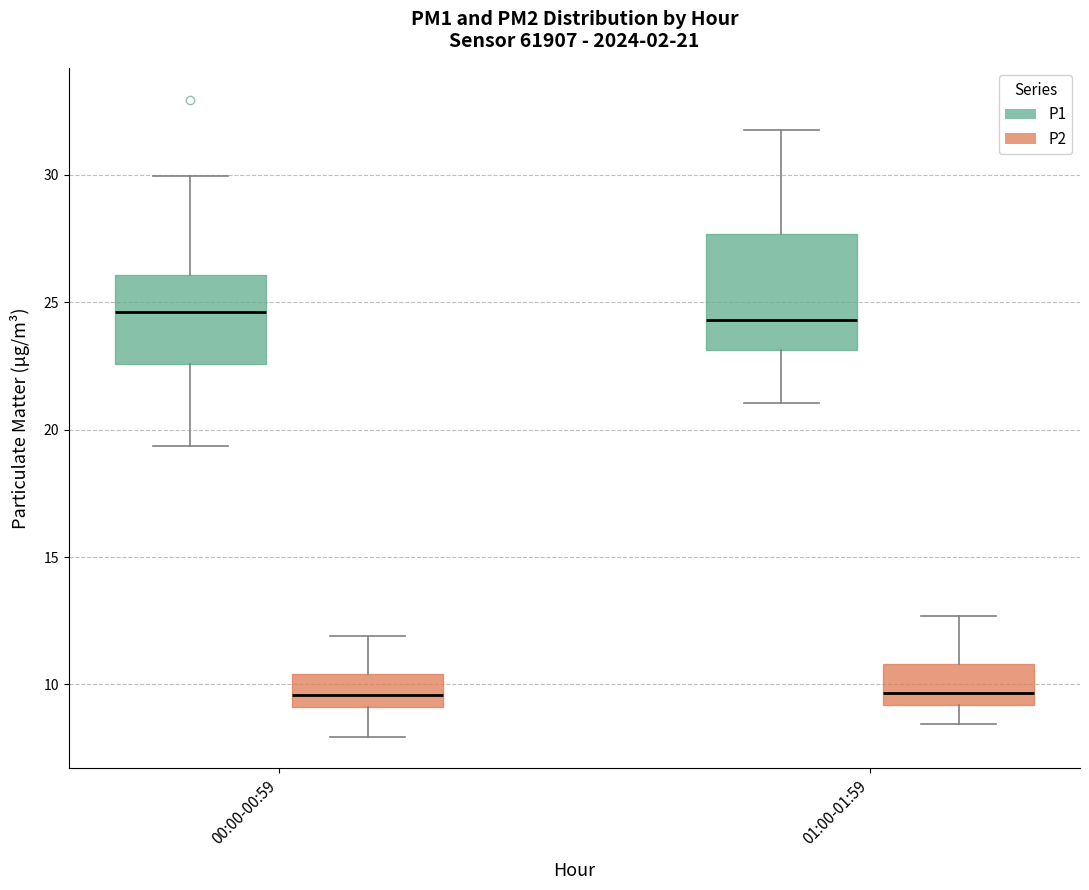

Which box is the tallest, from its lower edge to its upper edge?

01:00-01:59 (P1)